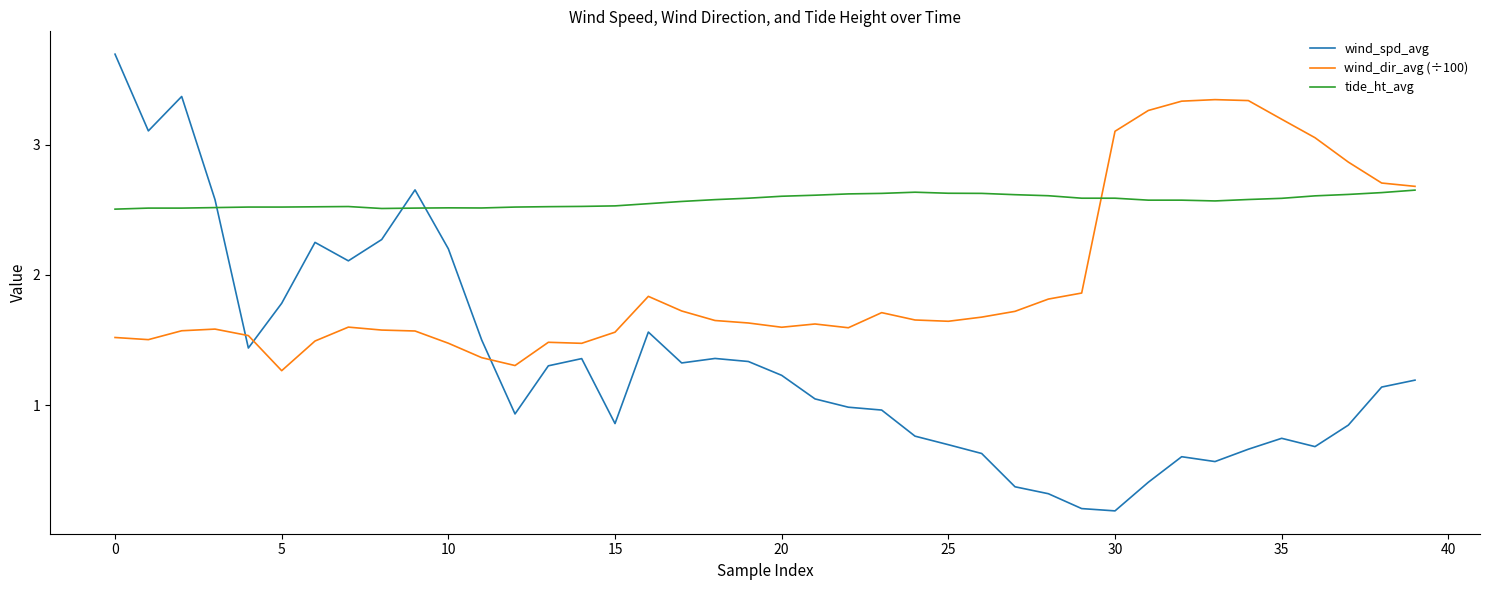

Rank the series by their maximum value, from lowest to highest.

tide_ht_avg, wind_dir_avg (÷100), wind_spd_avg